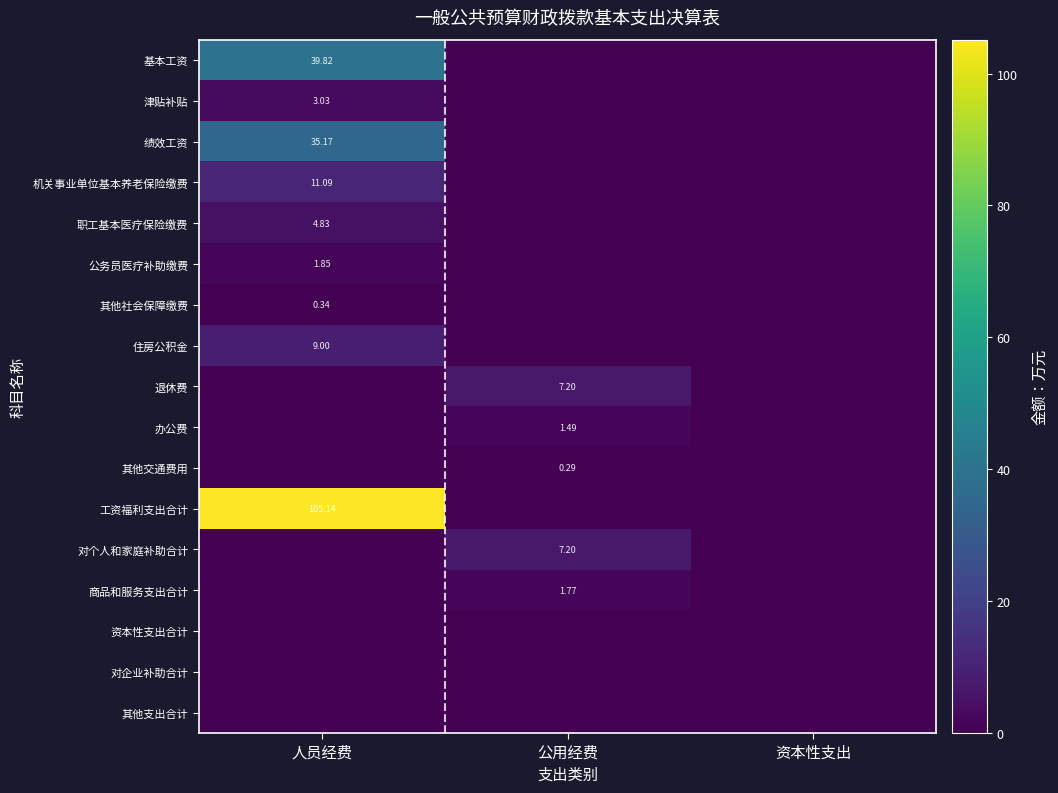

Rank the categories by 津贴补贴 value from lowest to highest.

公用经费, 资本性支出, 人员经费